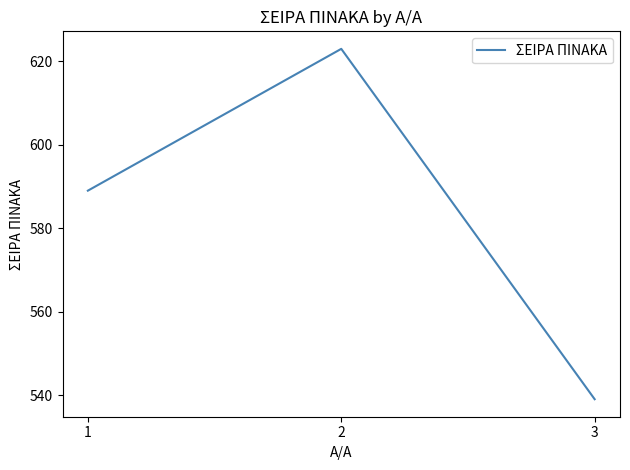

What is the sum of all values?

1751